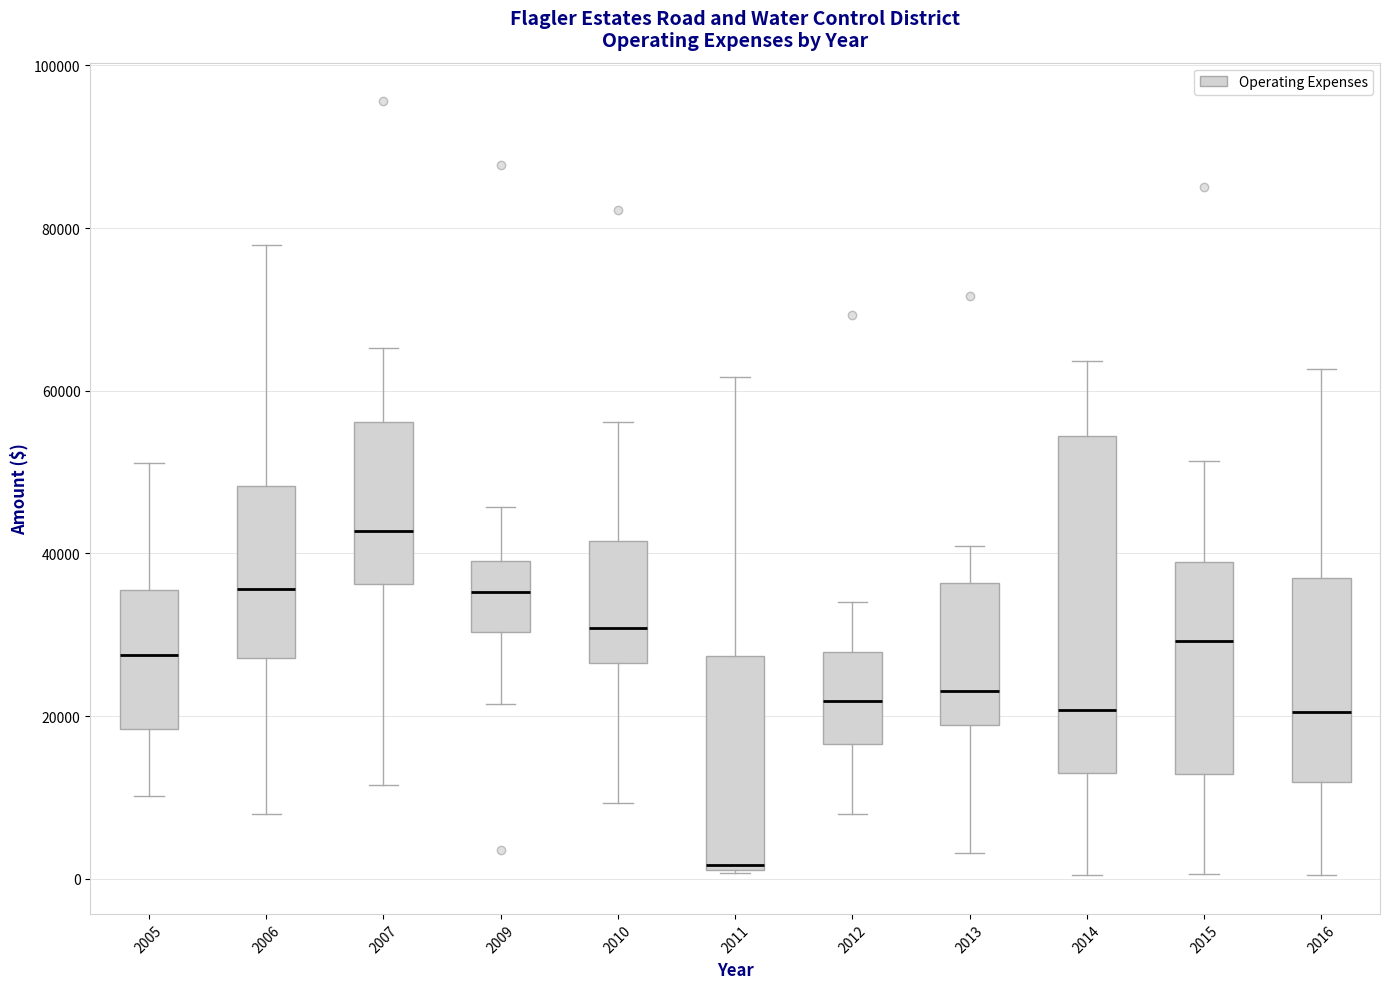

Where does the lower whisker of the box at x = 2012 end on the y-axis? The values are not printed on the chart, so give them approximately, as read against the axis.

8000